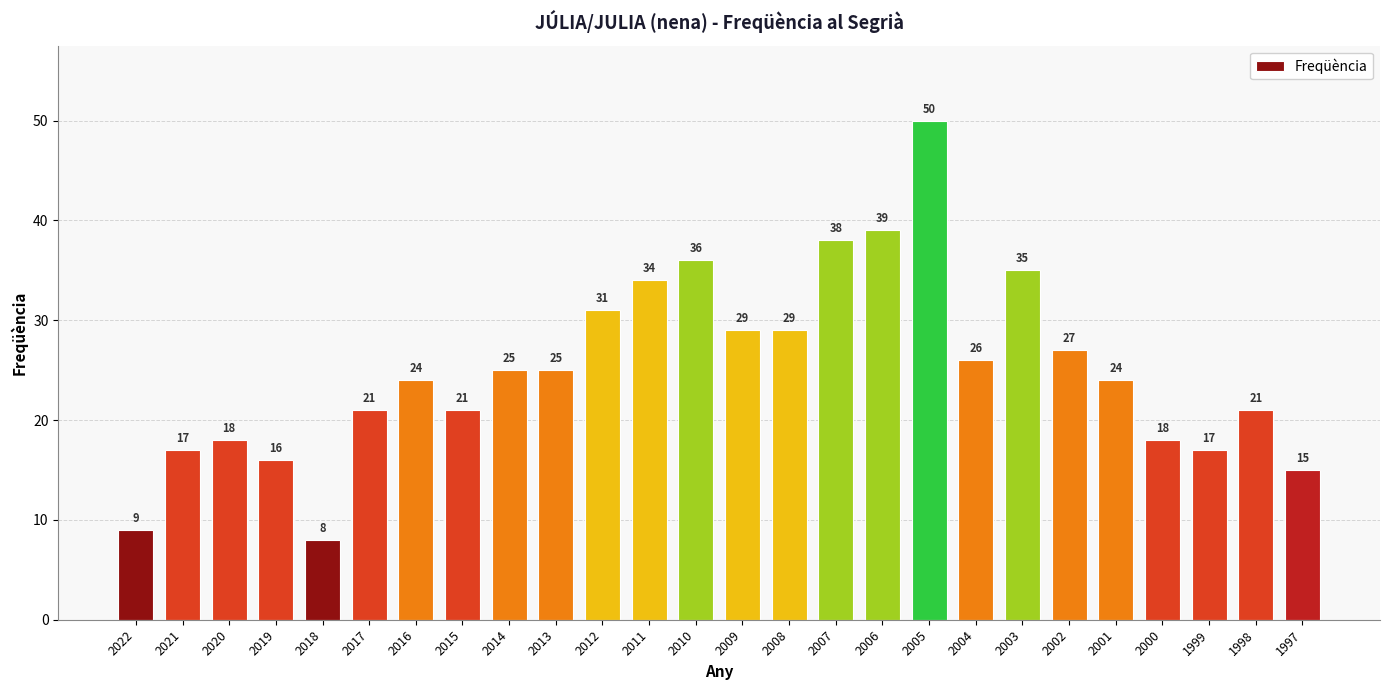

The chart shows a value of 62 at 2006. True or false?

False